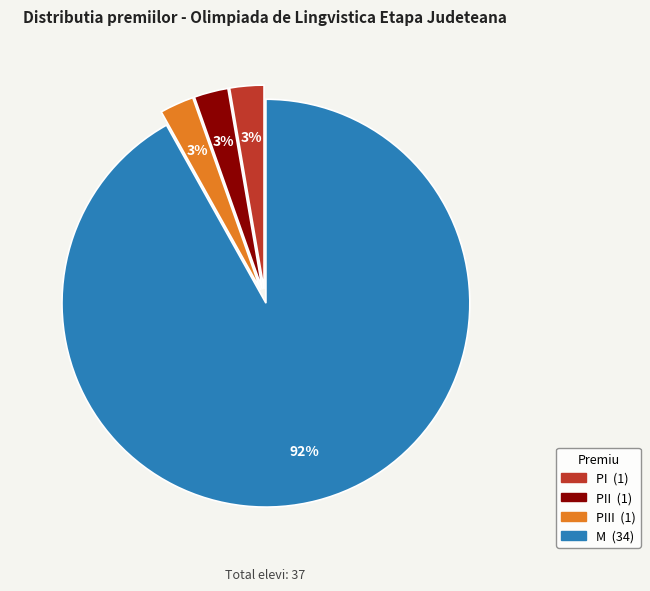

Does any single category account for the majority?

Yes